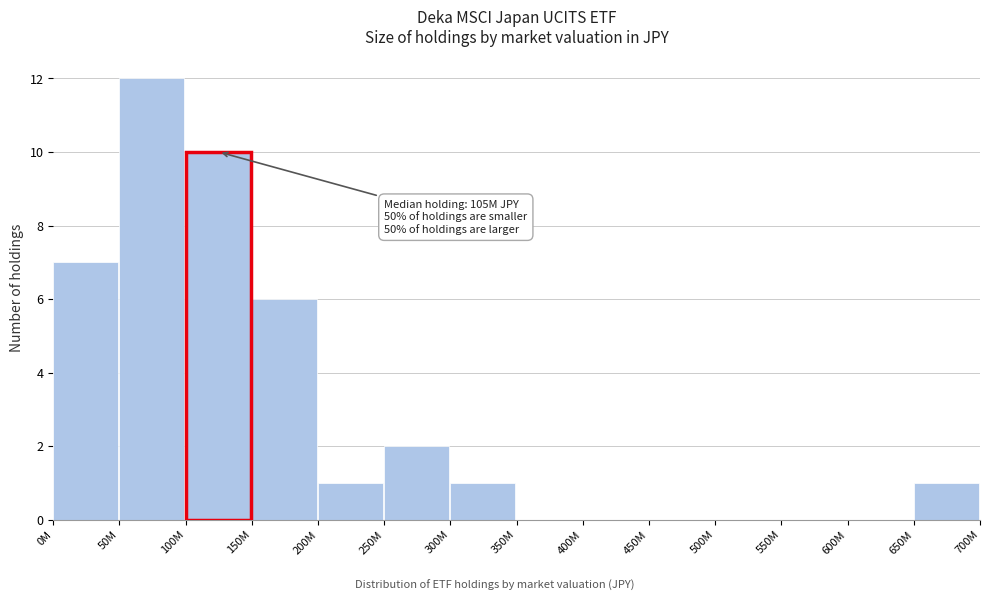

Reading right to left, extract all data points from this chart.

650M=1	600M=0	550M=0	500M=0	450M=0	400M=0	350M=0	300M=1	250M=2	200M=1	150M=6	100M=10	50M=12	0M=7